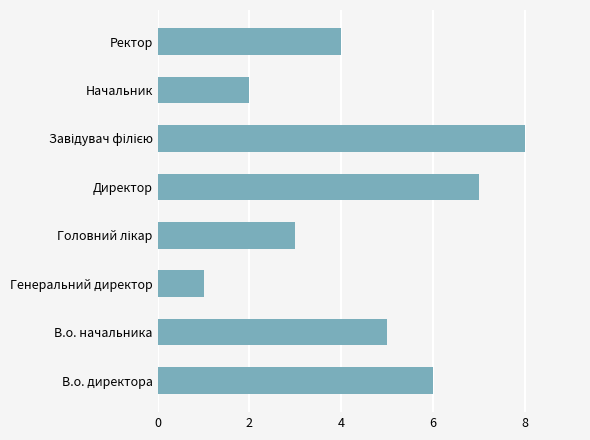

Which has a higher value, Директор or Генеральний директор?

Директор